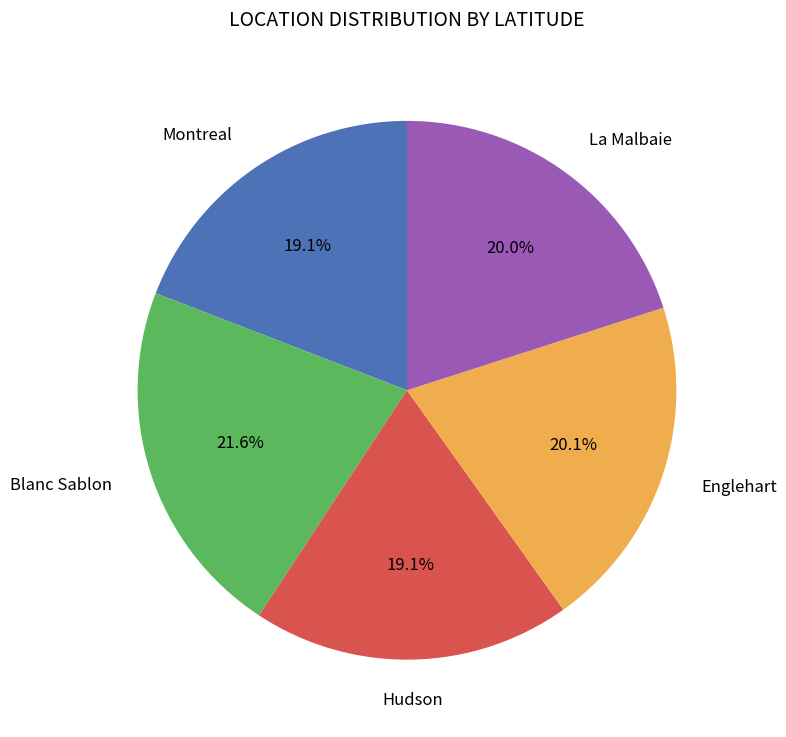

What is the ratio of the value at Englehart to the value at Blanc Sablon?

0.9